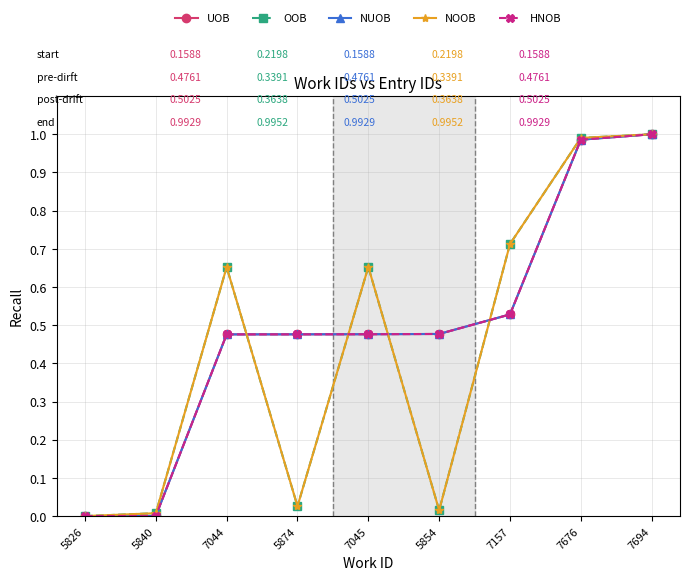

Is this an area chart (filled region under the line)?

No